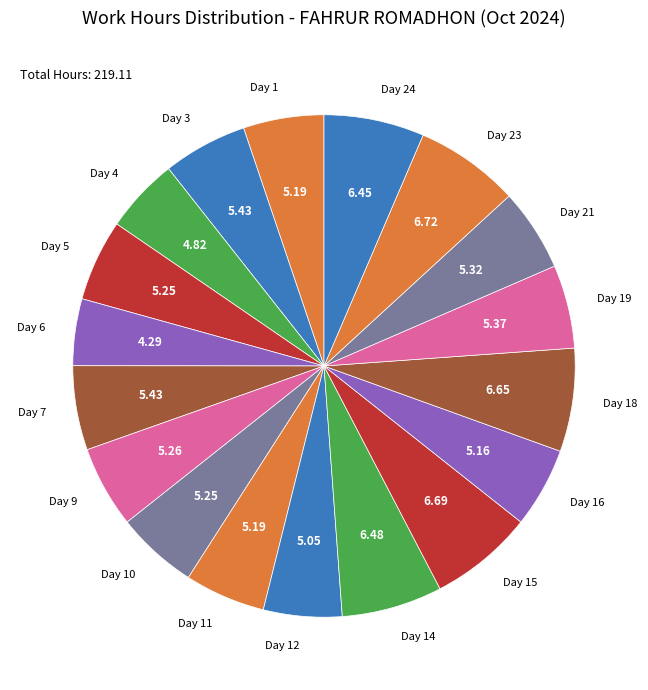

How many segments does this pie chart have?

18